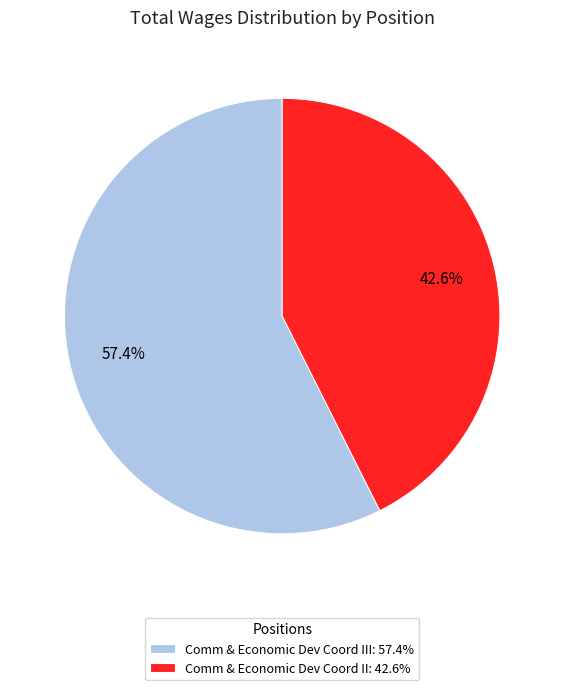

Between Comm & Economic Dev Coord II: 42.6% and Comm & Economic Dev Coord III: 57.4%, which is larger?

Comm & Economic Dev Coord III: 57.4%